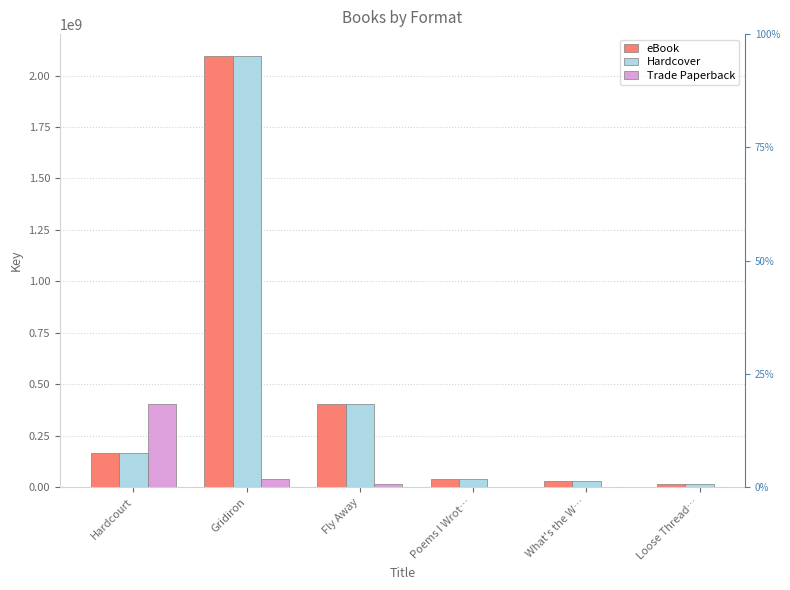

What position from the right is Fly Away?

4